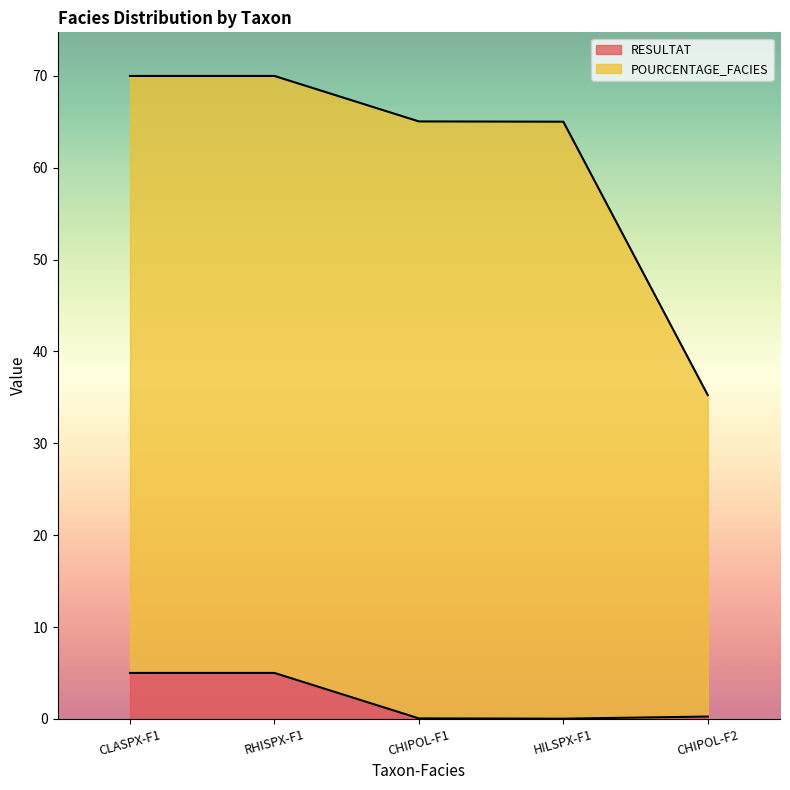

The POURCENTAGE_FACIES series shows 65.0 at CHIPOL-F1. True or false?

True